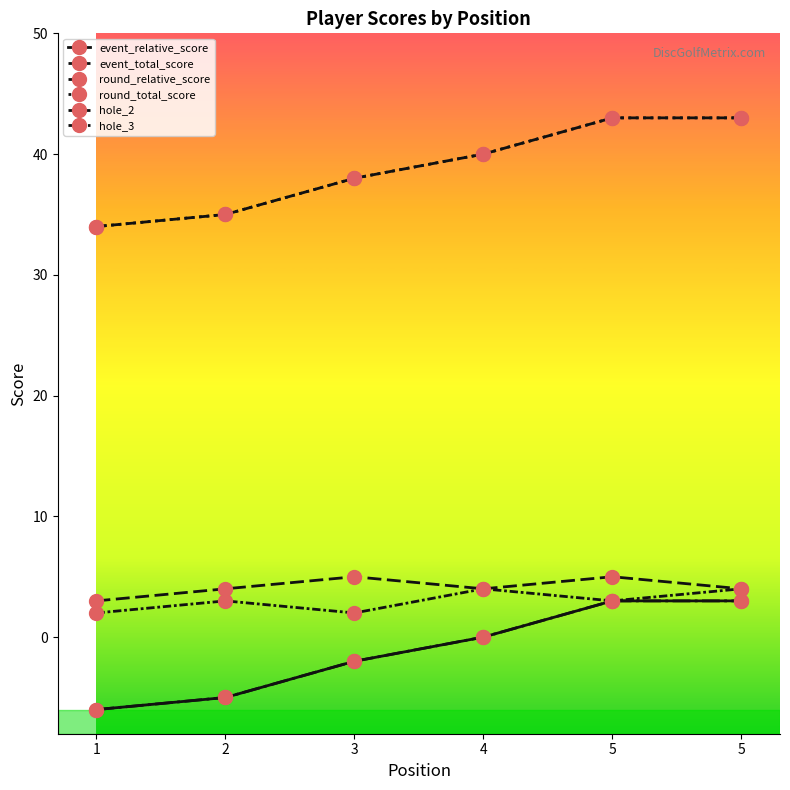

Which series has the largest total across all categories?

event_total_score